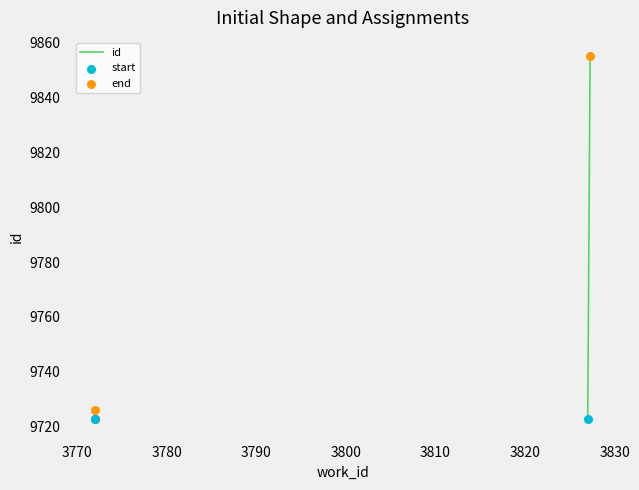

What is the change in value from 3772 to 3827?

+129